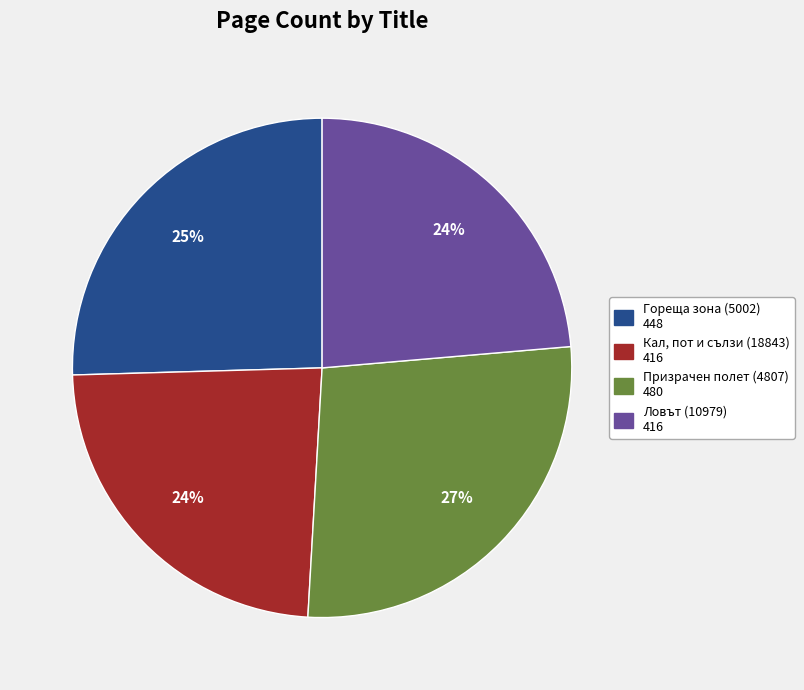

Count the number of slices in the pie.

4